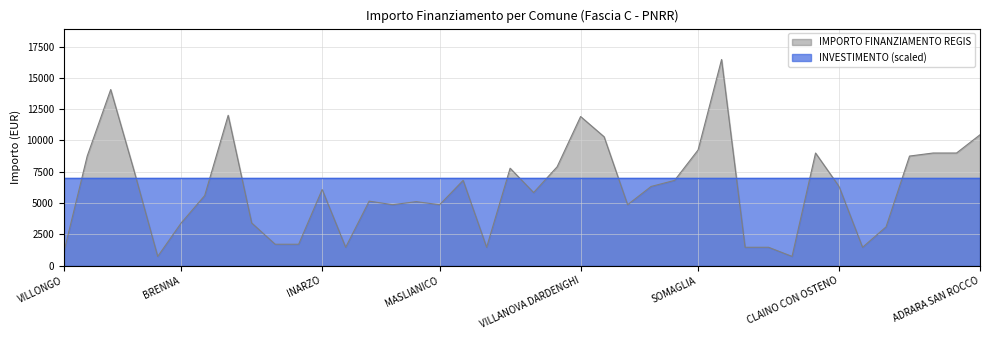

What is the label of the 37th point from the left?

MILZANO